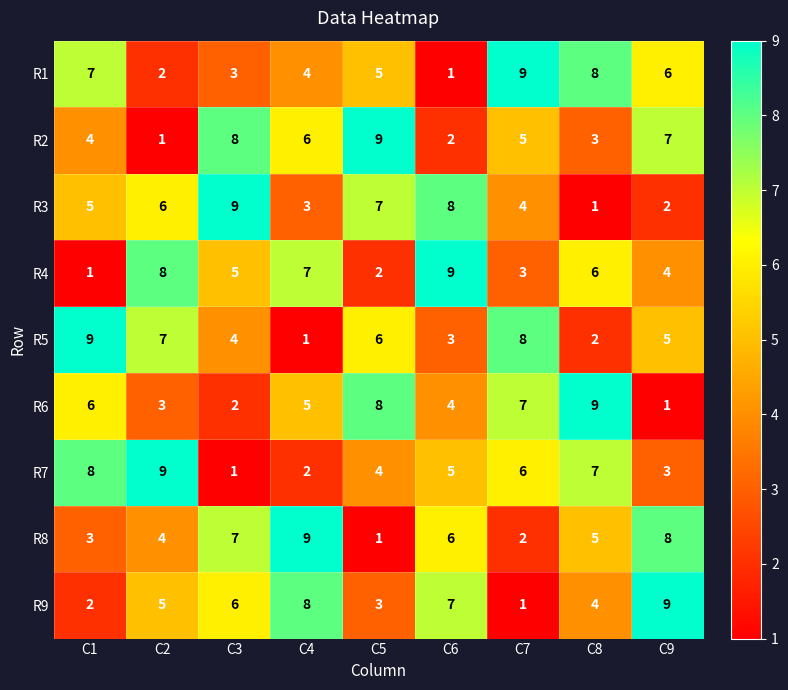

The R3 series shows 7 at C7. True or false?

False